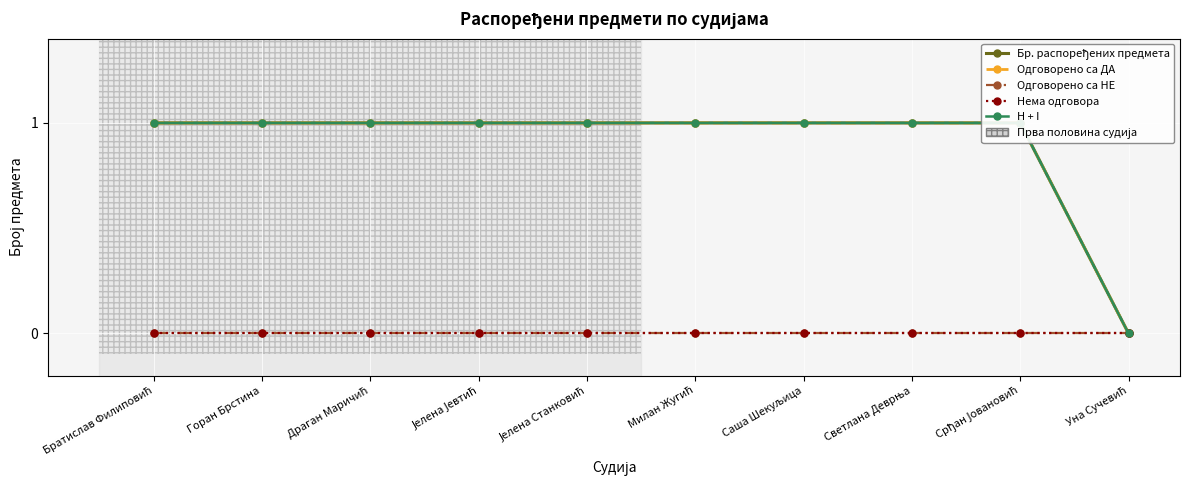

Does the chart display data point markers on the line(s)?

Yes